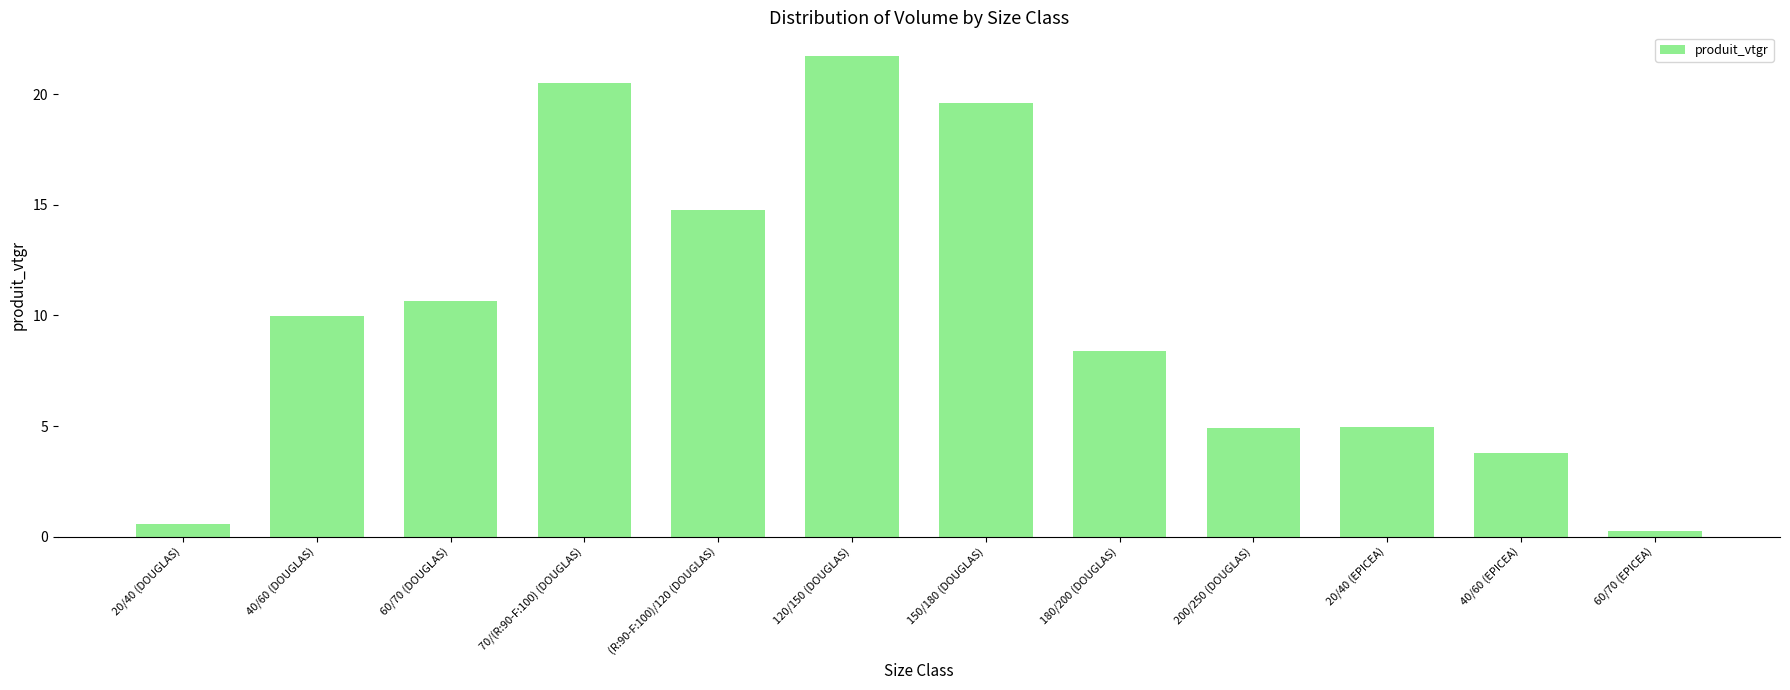

Is it true that the value at 200/250 (DOUGLAS) is 4.9?

True